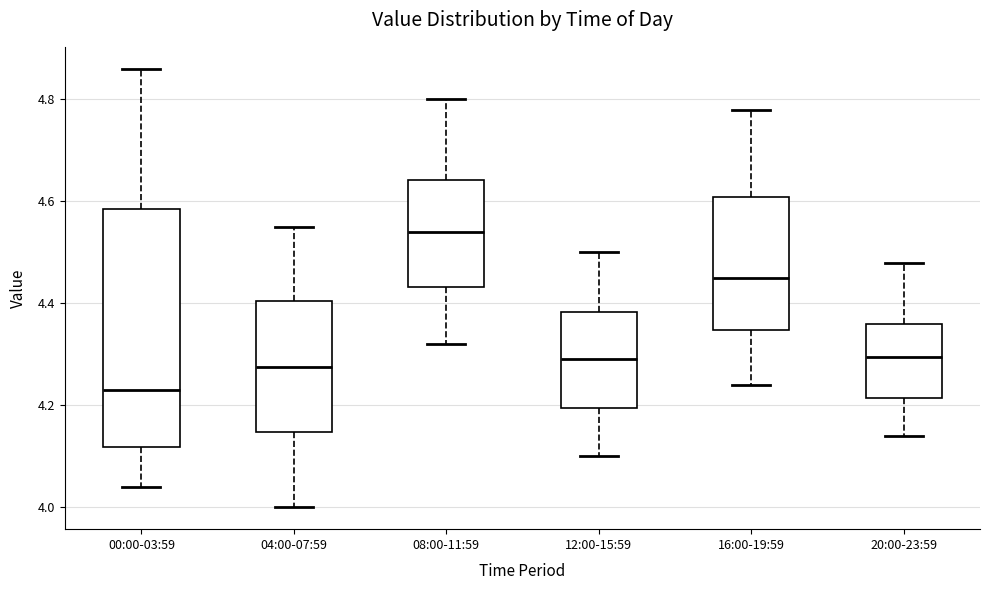

Which box's median line is the lowest?

00:00-03:59